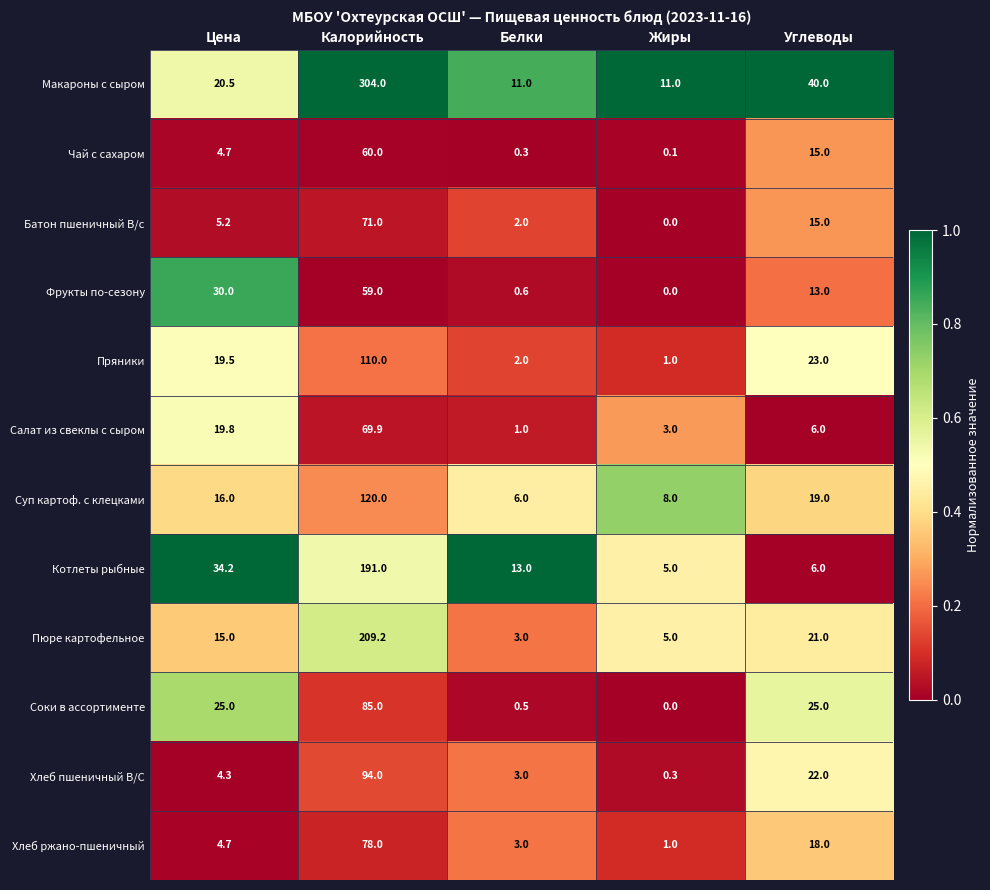

What is the total value across all series at Углеводы?

223.0